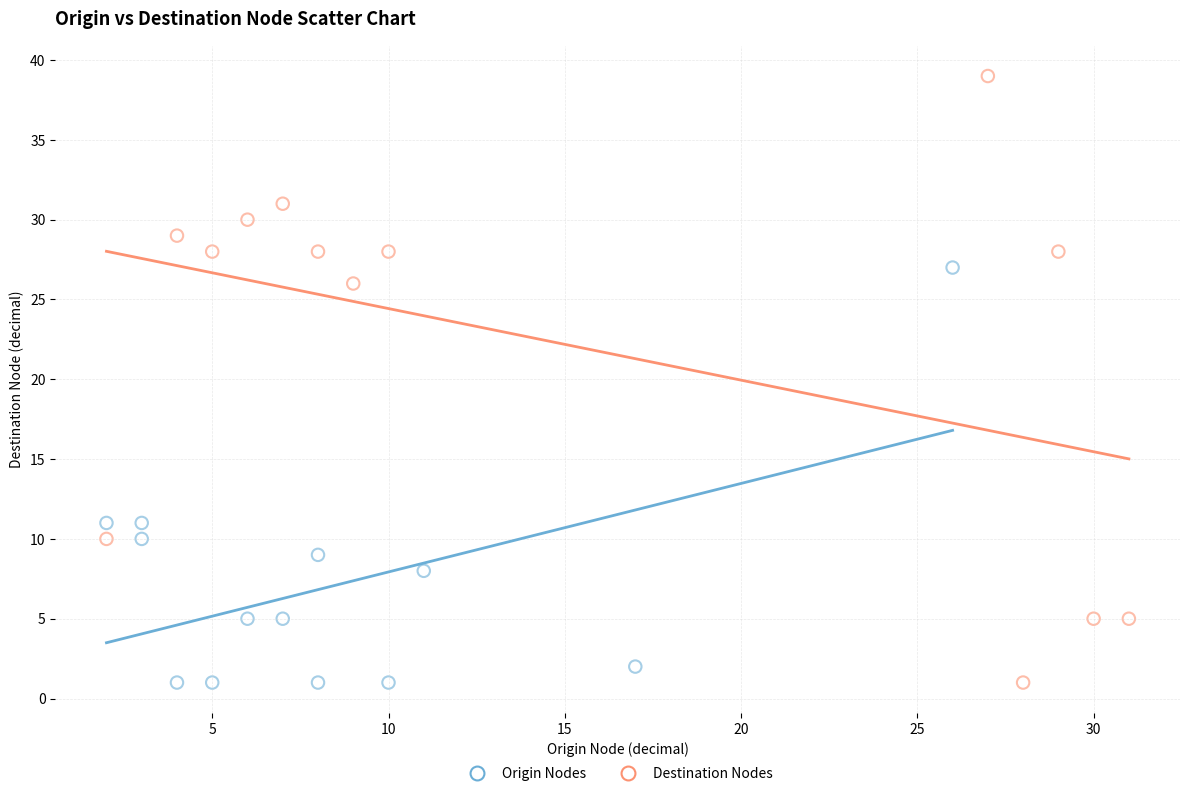

What are all the series names shown in the legend?

Origin Nodes, Destination Nodes